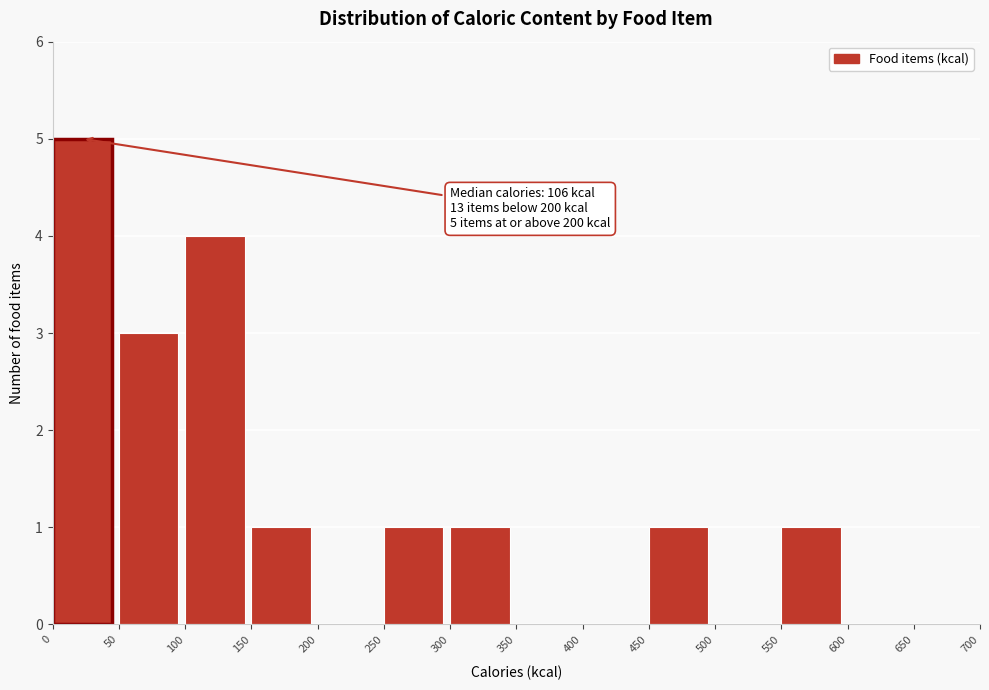

Which range on the x-axis has the tallest bar?

0 to 50